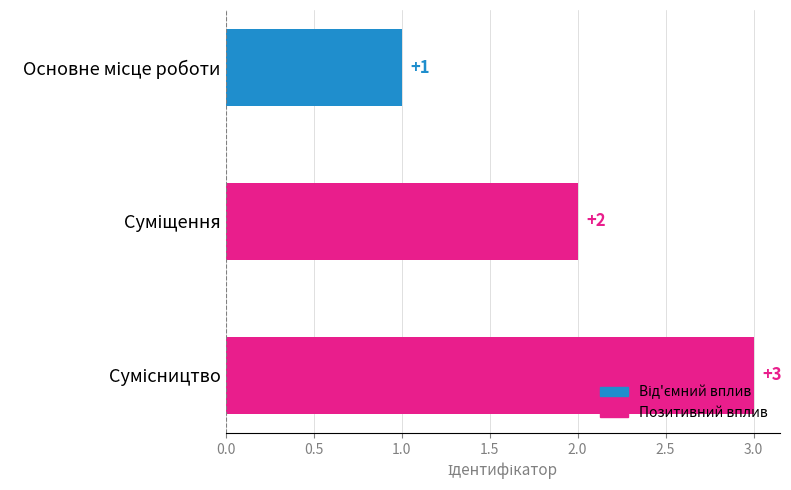

What is the value of the 2nd bar from the top?

2